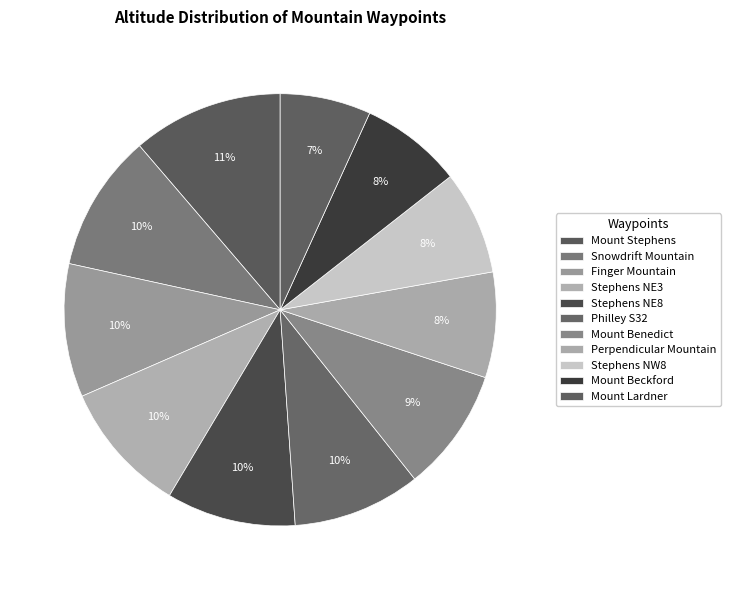

Count the number of slices in the pie.

11